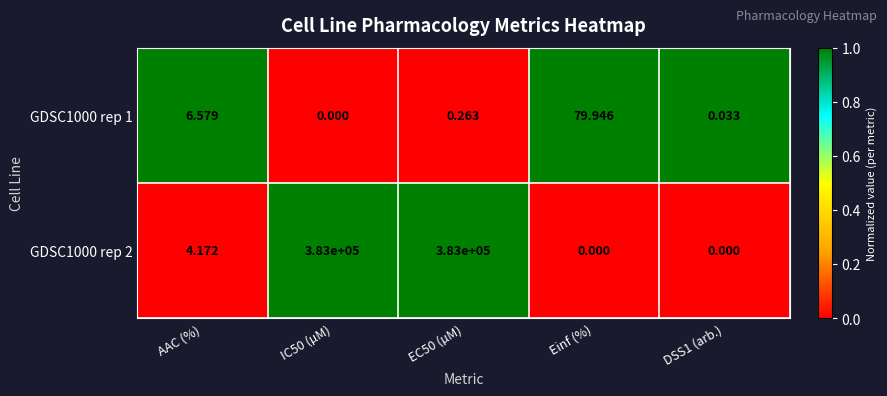

At which label is GDSC1000 rep 2 closest to 191500?

AAC (%)